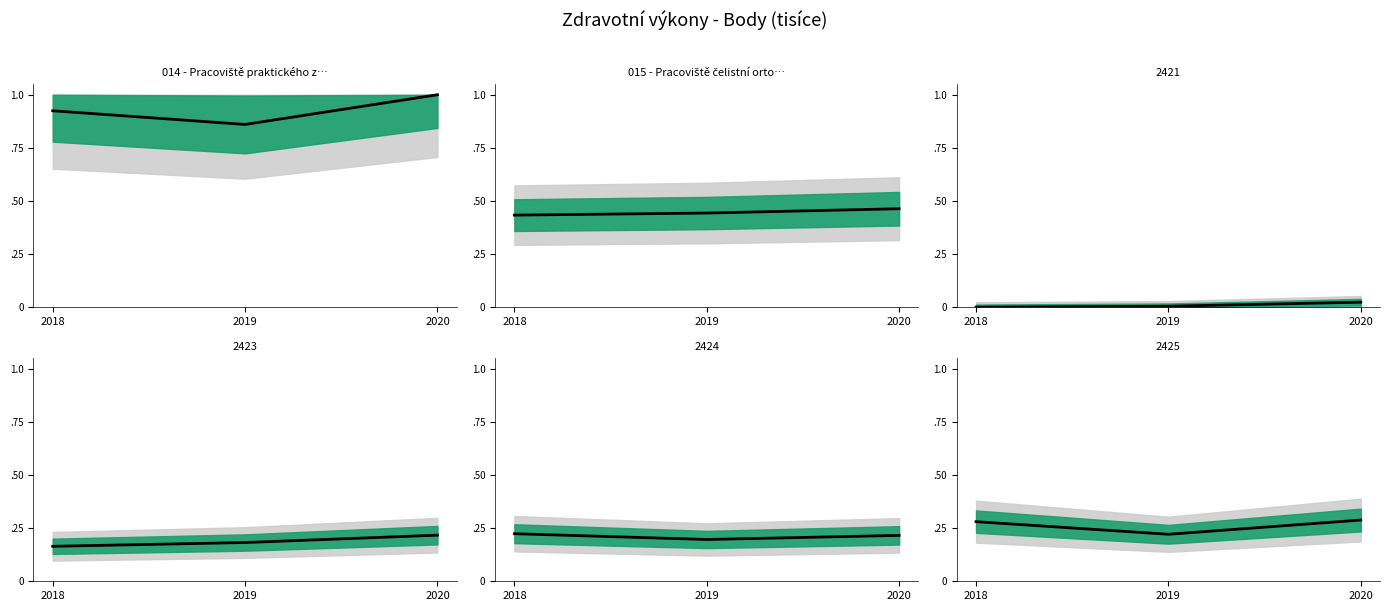

Which category has the lowest value across all series?

2018